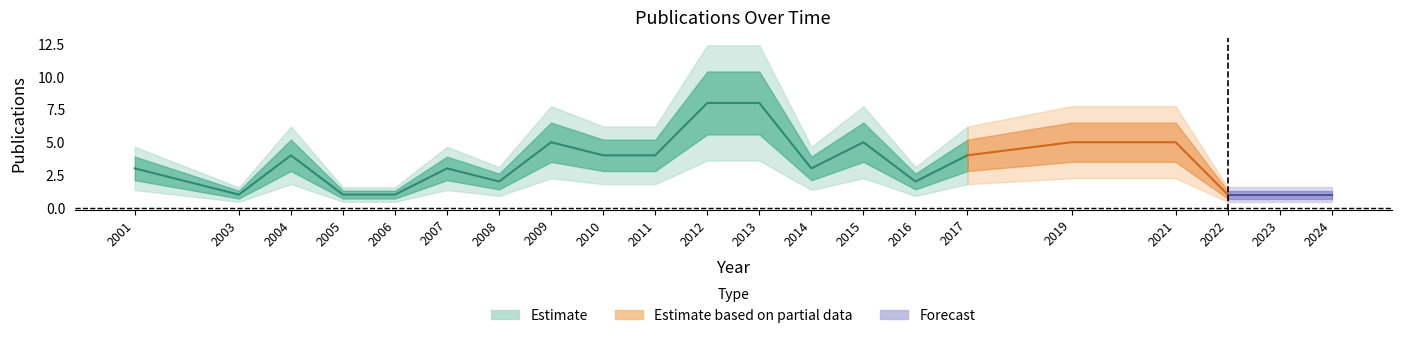

What is the average value?

3